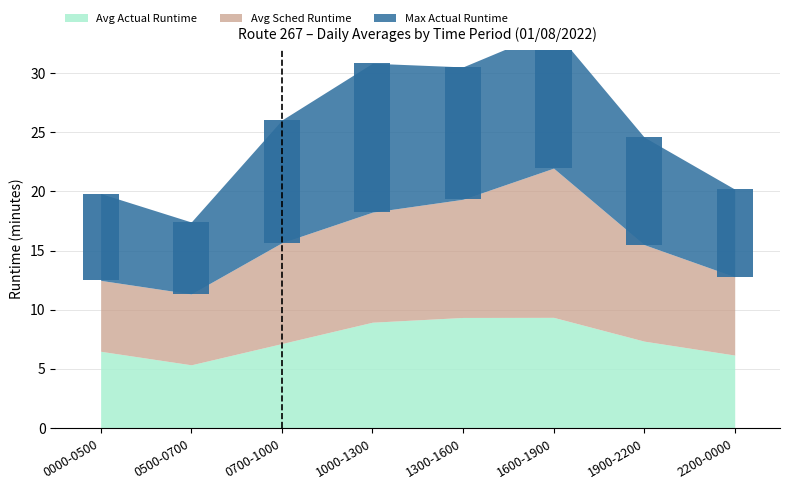

What is the sum of all Avg Sched Runtime values?

67.3